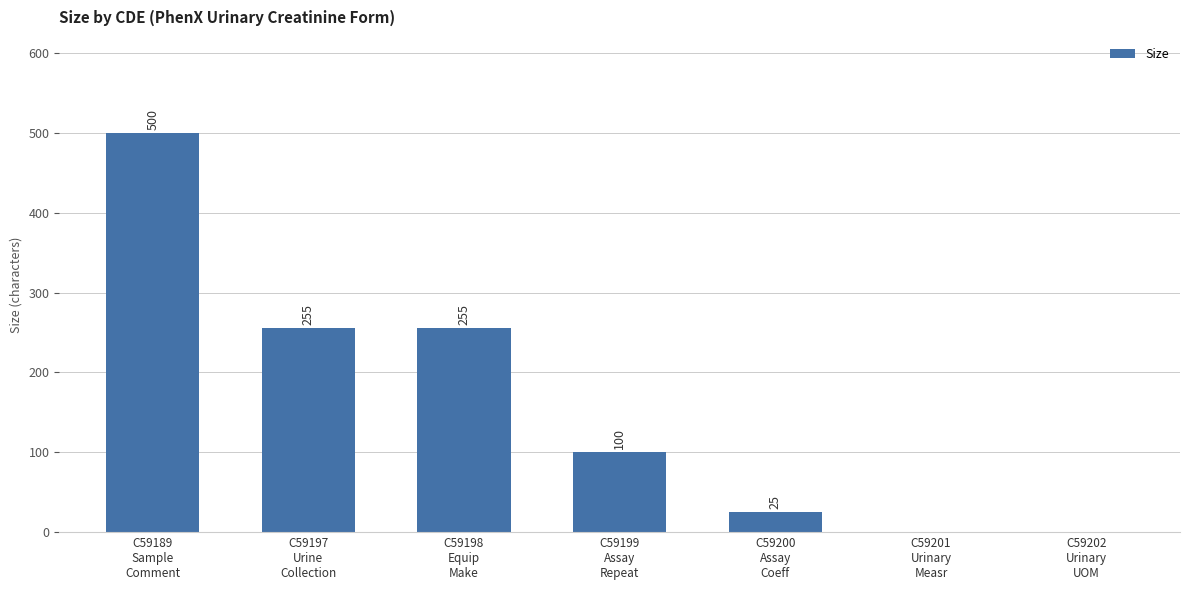

Reading left to right, extract all data points from this chart.

500	255	255	100	25	0	0